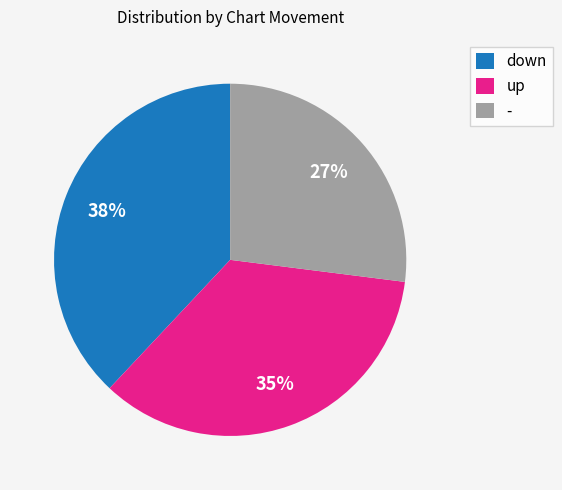

True or false: down accounts for 46% of the total.

False